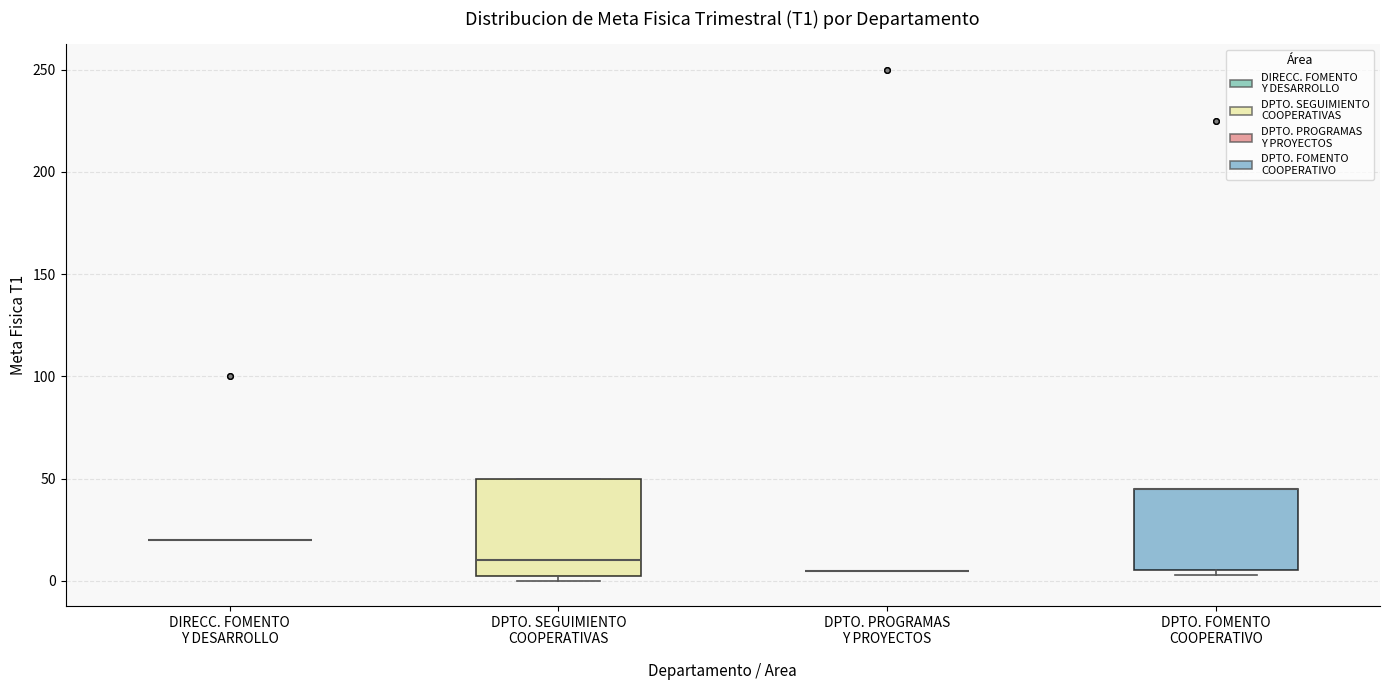

Comparing the boxes themselves (not the whiskers), which one is the tallest?

DPTO. SEGUIMIENTO COOPERATIVAS